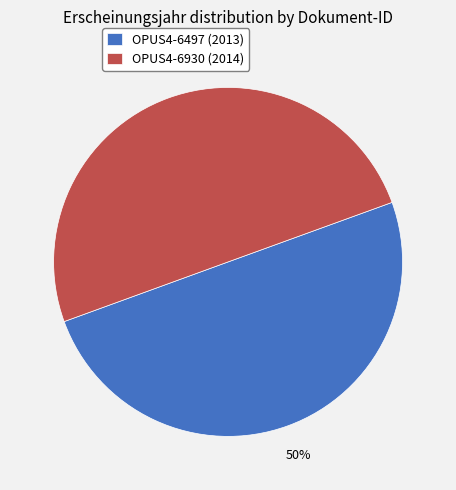

What is the ratio of the value at OPUS4-6497 to the value at OPUS4-6930?

1.0